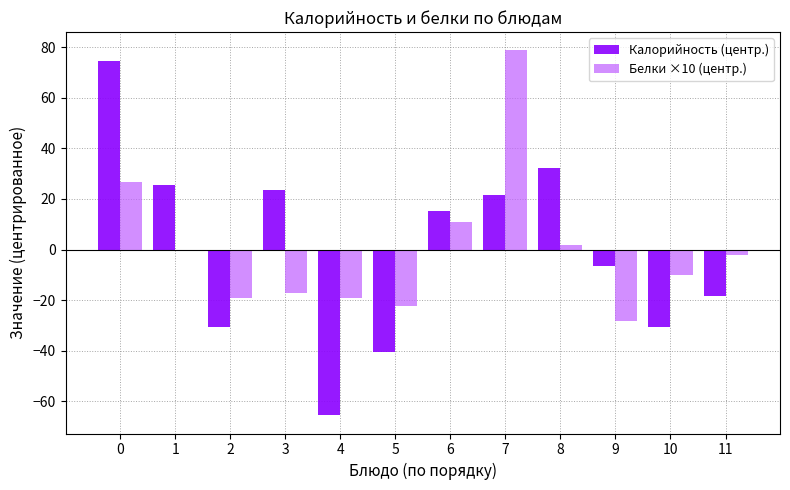

At which label is Калорийность (центр.) closest to 4?

9